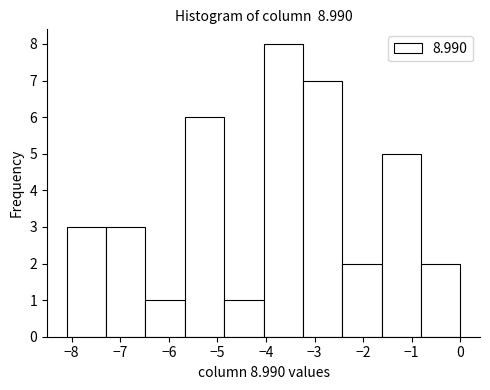

Reading left to right, list every bar in this chart as the range it spans on the x-axis followed by its height. Neither the bar edges nor the heights are printed on the chart, so give them approximately, as read against the axes.

-8.10 to -7.29: 3
-7.29 to -6.48: 3
-6.48 to -5.67: 1
-5.67 to -4.86: 6
-4.86 to -4.05: 1
-4.05 to -3.24: 8
-3.24 to -2.43: 7
-2.43 to -1.62: 2
-1.62 to -0.81: 5
-0.81 to 0.00: 2